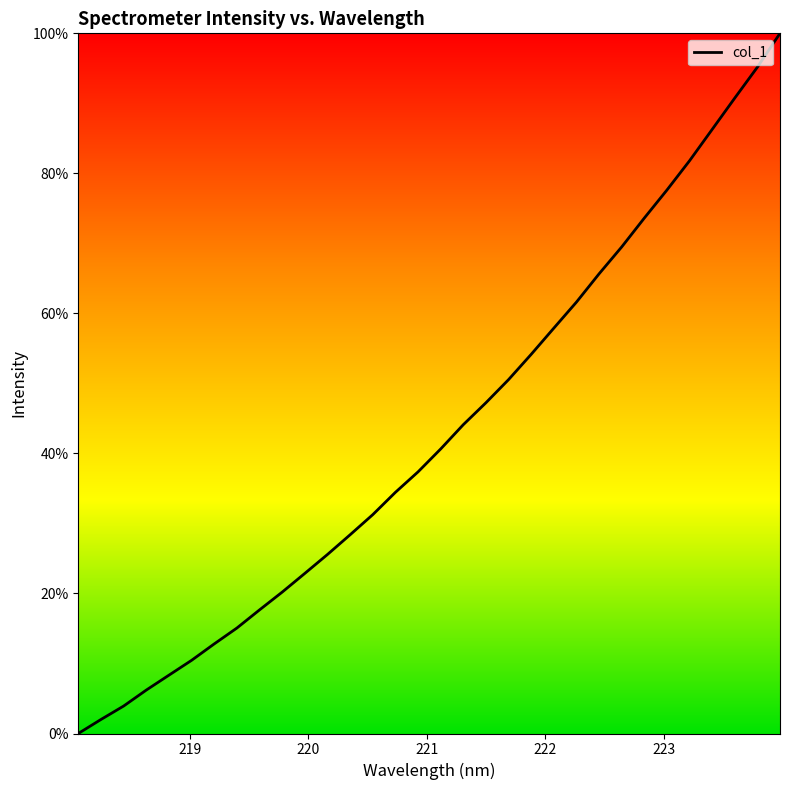

What is the greatest value displayed?

100.0